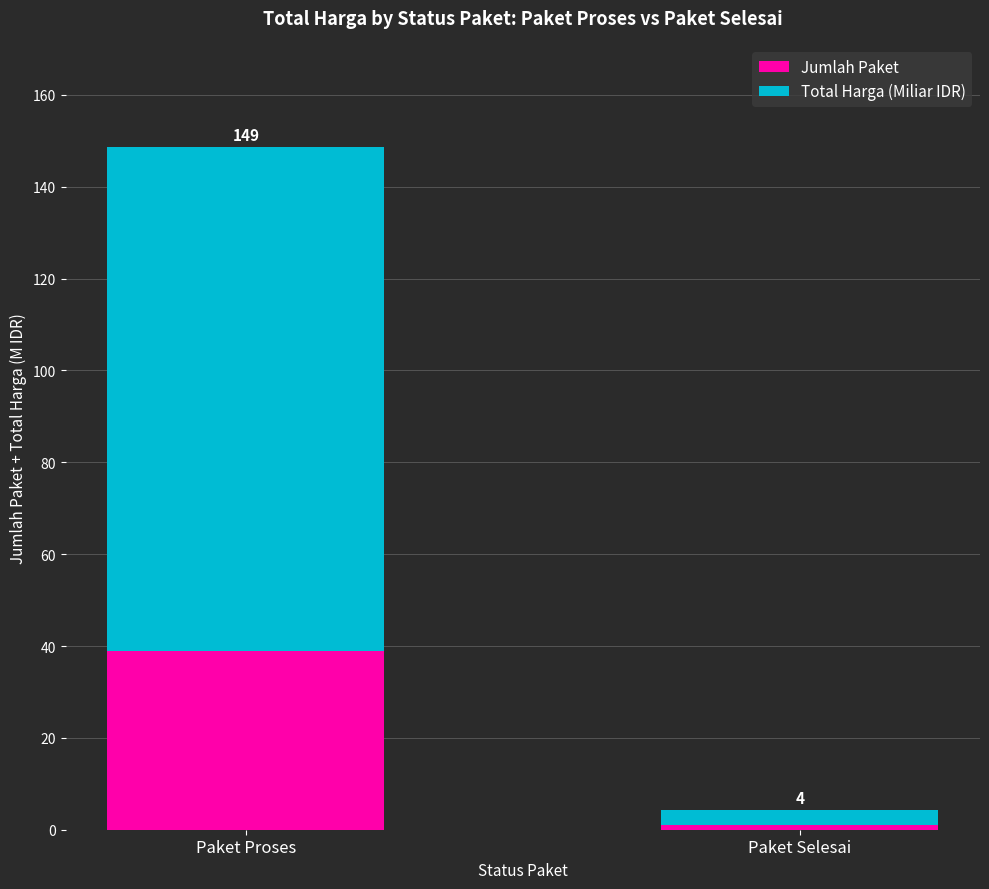

How many bars are there in total?

2